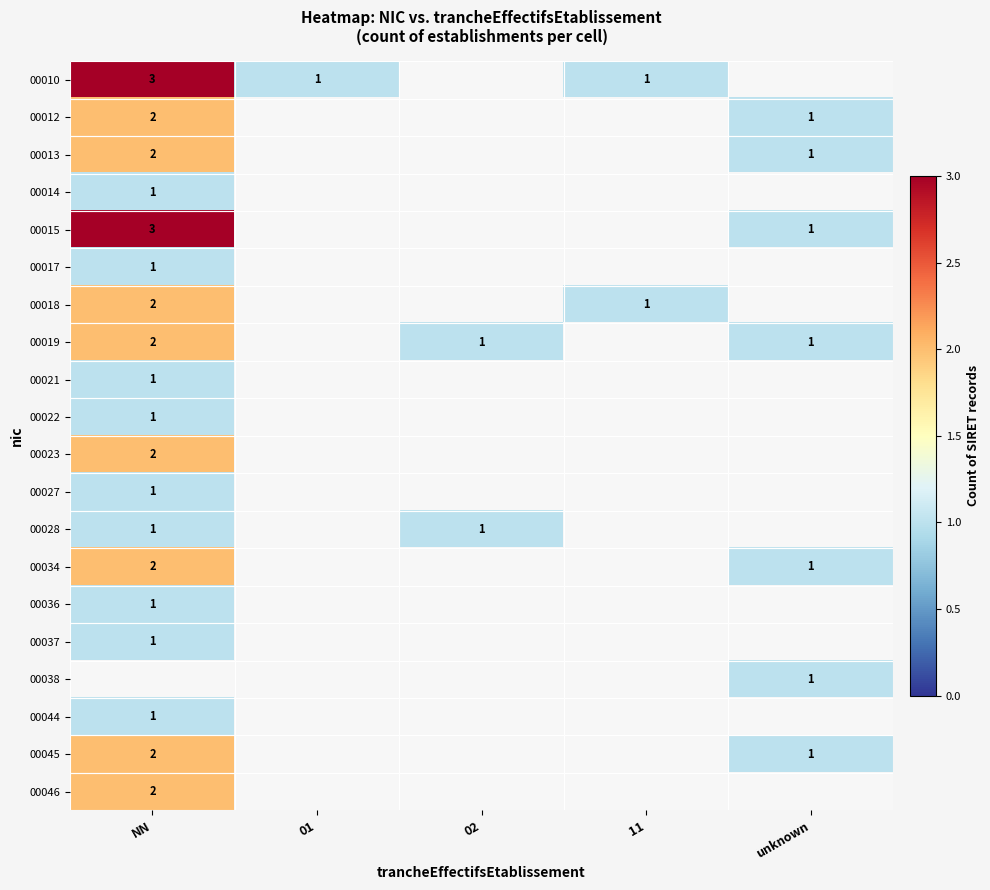

At which category does the chart reach its peak across all series?

NN